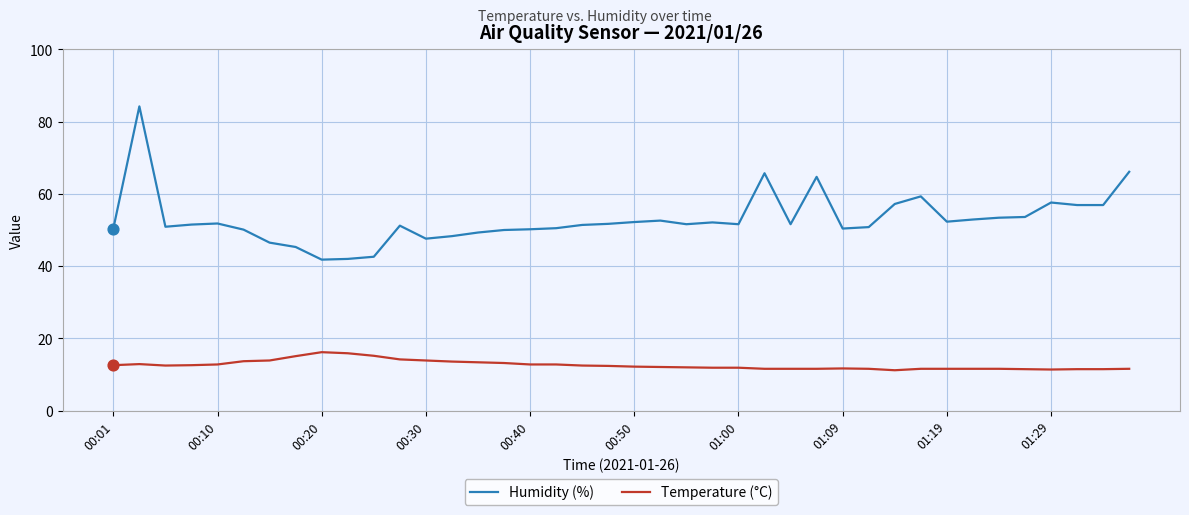

Which series has the largest total across all categories?

Humidity (%)